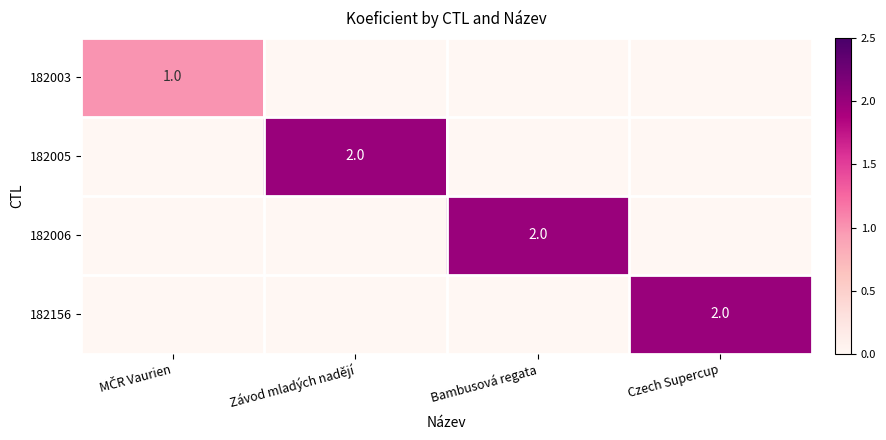

Is it true that 182005 equals 2 at Závod mladých nadějí?

True